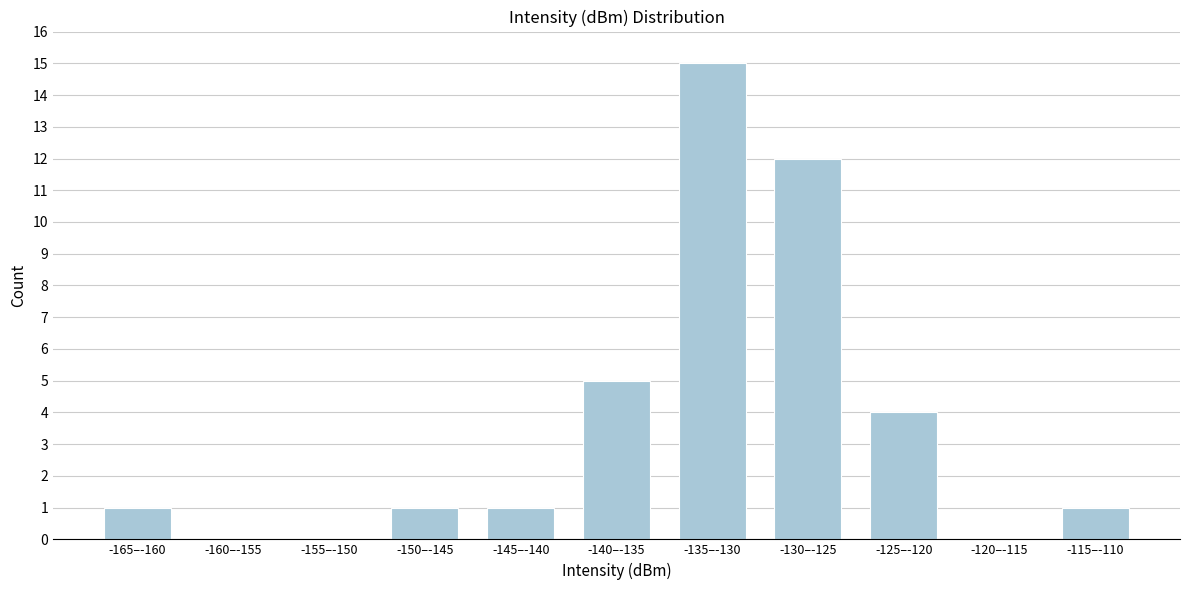

Reading right to left, list all the values displayed in this chart.

-115–-110=1	-120–-115=0	-125–-120=4	-130–-125=12	-135–-130=15	-140–-135=5	-145–-140=1	-150–-145=1	-155–-150=0	-160–-155=0	-165–-160=1